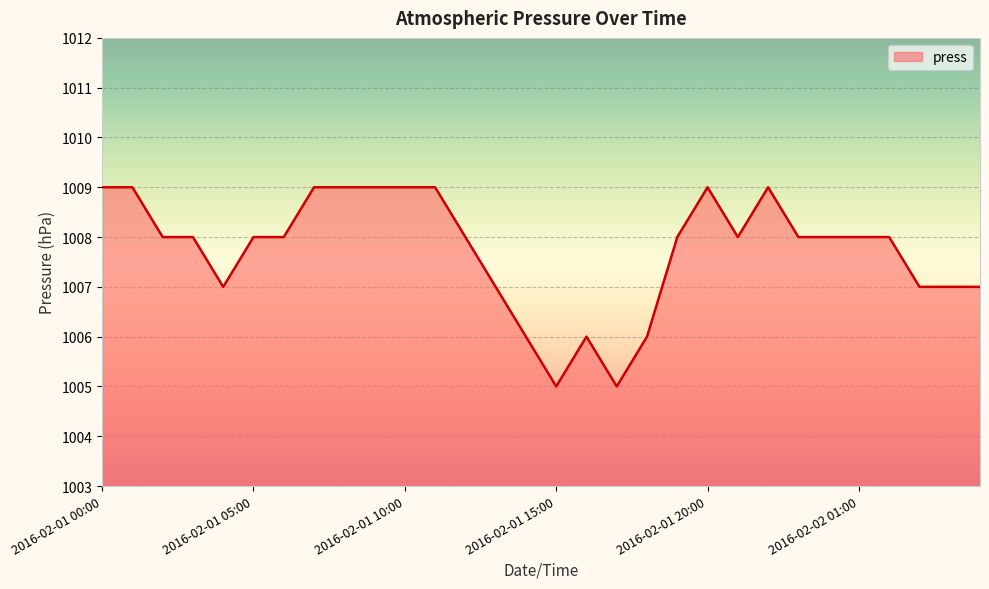

What is the maximum value shown in the chart?

1009